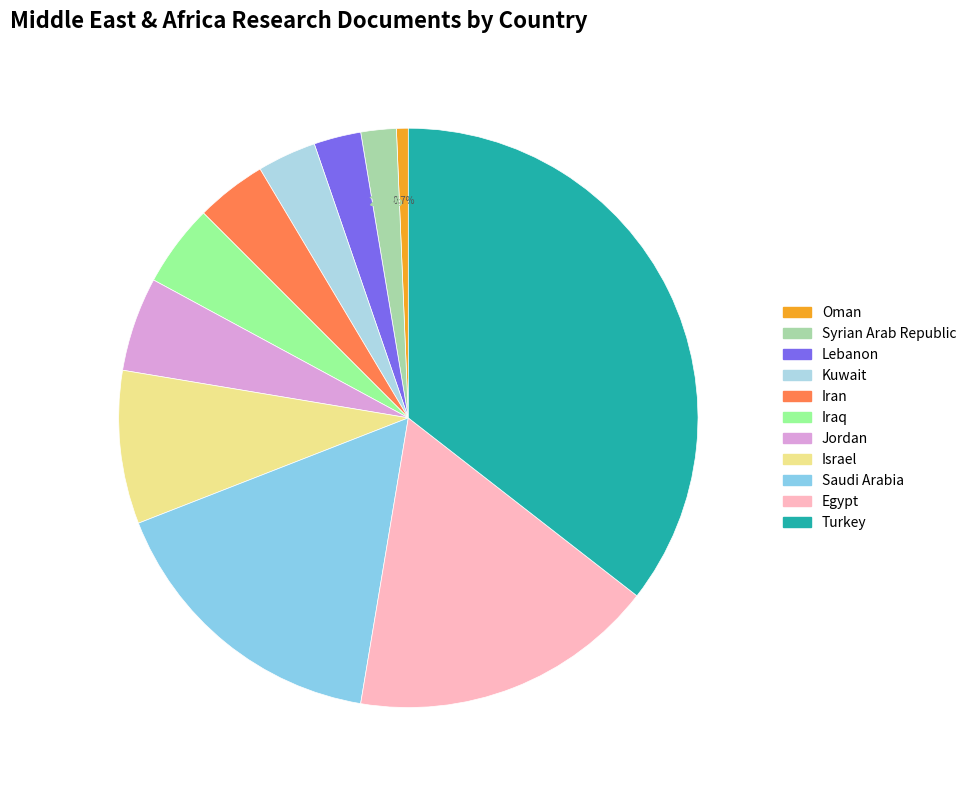

Which has a higher value, Oman or Iran?

Iran